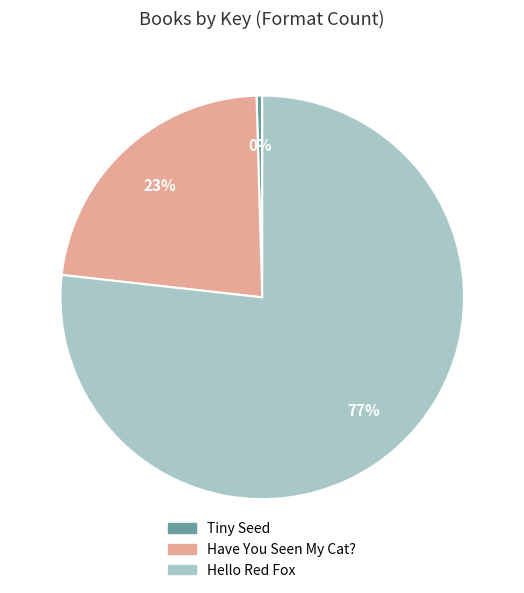

To the nearest percent, what percentage of the pie is Have You Seen My Cat??

23%